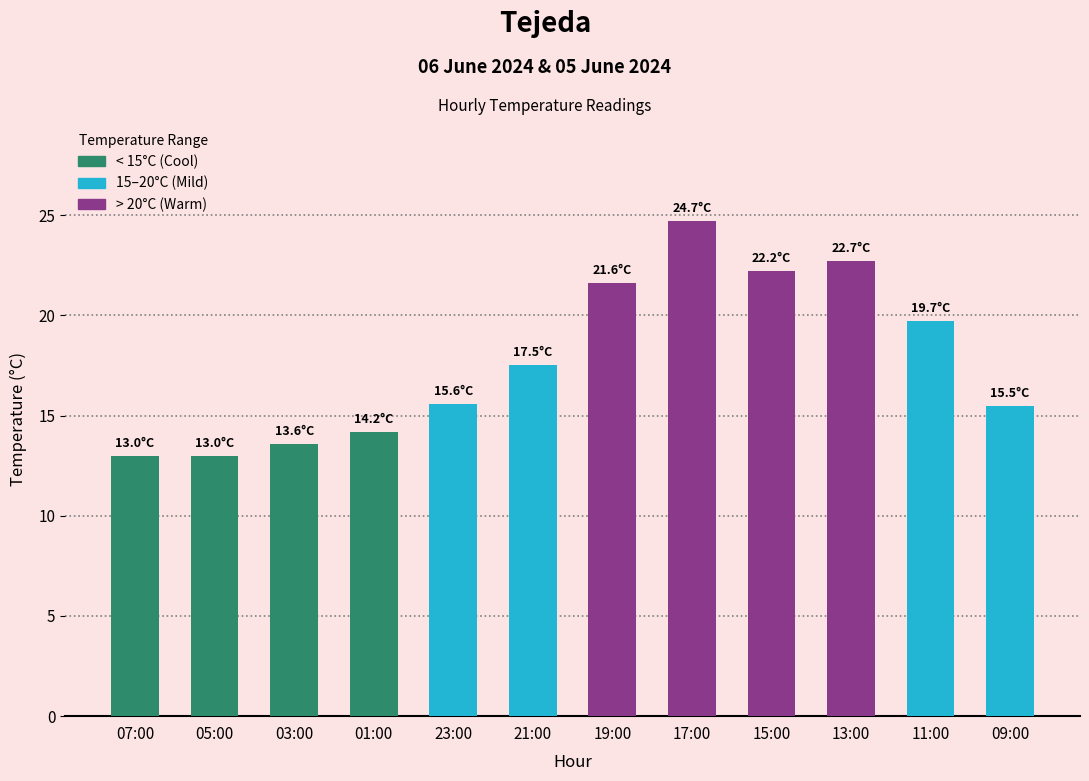

What is the maximum value shown in the chart?

24.7